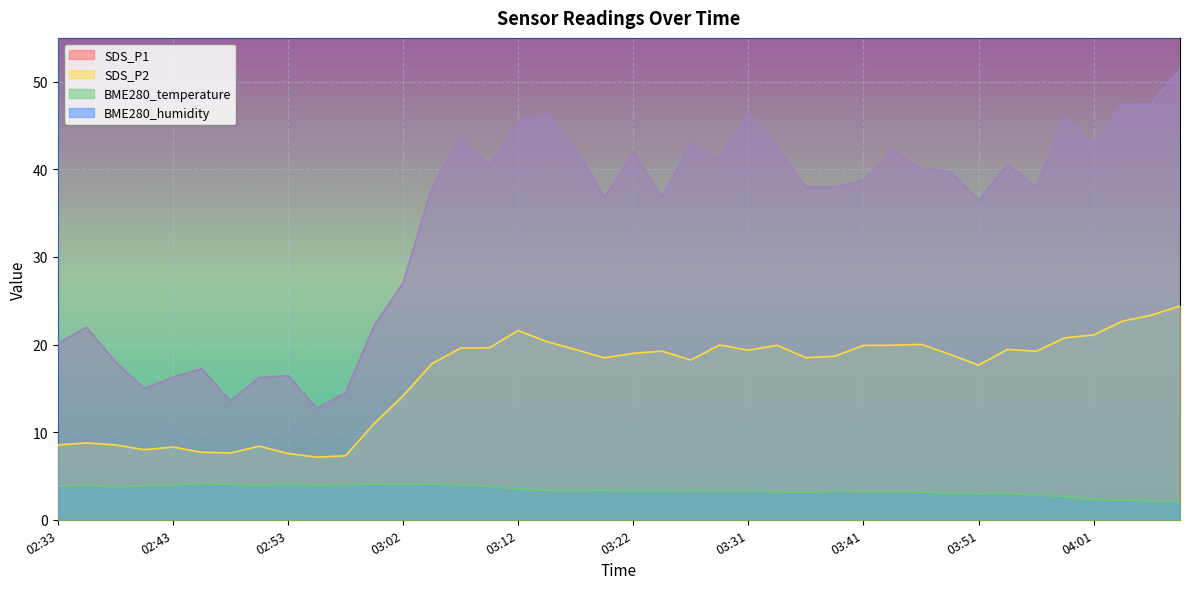

Reading right to left, list all the values displayed in this chart.

SDS_P1: 04:08=51.5	04:05=47.5	04:03=47.4	04:01=42.9	03:58=46.0	03:56=38.0	03:53=40.5	03:51=36.5	03:48=39.8	03:46=40.1	03:44=42.1	03:41=38.8	03:39=38.0	03:36=38.0	03:34=42.4	03:31=46.4	03:29=41.2	03:27=43.0	03:24=36.8	03:22=42.0	03:19=36.7	03:17=42.4	03:14=46.4	03:12=45.5	03:10=40.4	03:07=43.6	03:05=37.9	03:02=27.1	03:00=22.2	02:57=14.5	02:55=12.7	02:53=16.4	02:50=16.2	02:48=13.6	02:45=17.2	02:43=16.3	02:40=15.0	02:38=18.0	02:36=22.0	02:33=20.1
SDS_P2: 04:08=24.4	04:05=23.4	04:03=22.7	04:01=21.1	03:58=20.8	03:56=19.2	03:53=19.4	03:51=17.6	03:48=18.9	03:46=20.0	03:44=19.9	03:41=19.9	03:39=18.7	03:36=18.5	03:34=19.9	03:31=19.4	03:29=19.9	03:27=18.2	03:24=19.2	03:22=19.0	03:19=18.5	03:17=19.4	03:14=20.3	03:12=21.6	03:10=19.6	03:07=19.6	03:05=17.8	03:02=14.2	03:00=11.0	02:57=7.3	02:55=7.2	02:53=7.6	02:50=8.4	02:48=7.6	02:45=7.7	02:43=8.3	02:40=8.0	02:38=8.6	02:36=8.8	02:33=8.6
BME280_temperature: 04:08=2.1	04:05=2.1	04:03=2.3	04:01=2.3	03:58=2.6	03:56=2.8	03:53=3.0	03:51=3.0	03:48=3.0	03:46=3.2	03:44=3.2	03:41=3.2	03:39=3.2	03:36=3.1	03:34=3.2	03:31=3.3	03:29=3.3	03:27=3.3	03:24=3.2	03:22=3.3	03:19=3.4	03:17=3.3	03:14=3.4	03:12=3.5	03:10=3.8	03:07=4.0	03:05=4.1	03:02=4.0	03:00=4.1	02:57=4.0	02:55=4.0	02:53=4.0	02:50=4.0	02:48=4.0	02:45=4.2	02:43=4.0	02:40=3.9	02:38=3.8	02:36=3.9	02:33=3.9